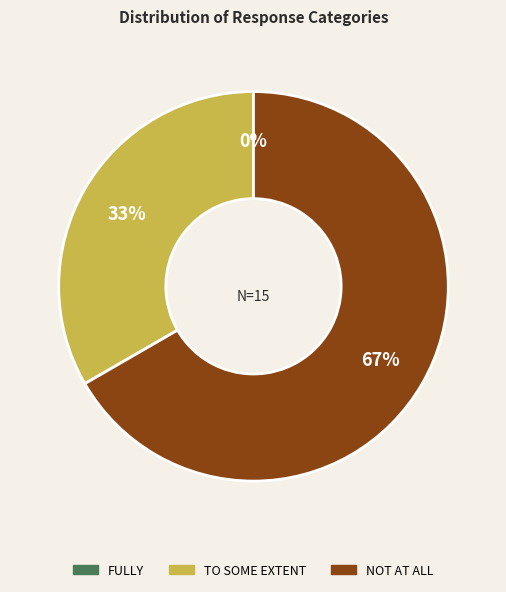

Does FULLY account for over 50% of the chart?

No